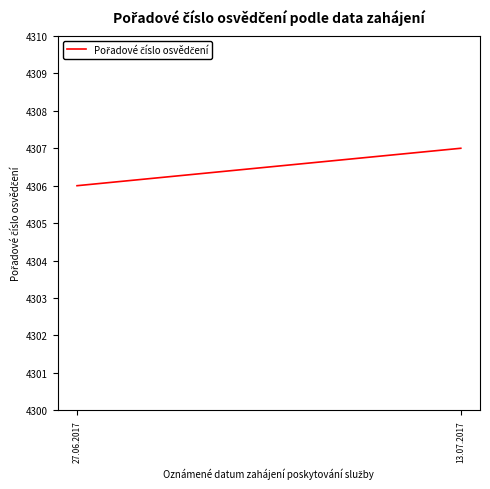

At which category does the chart reach its peak across all series?

13.07.2017